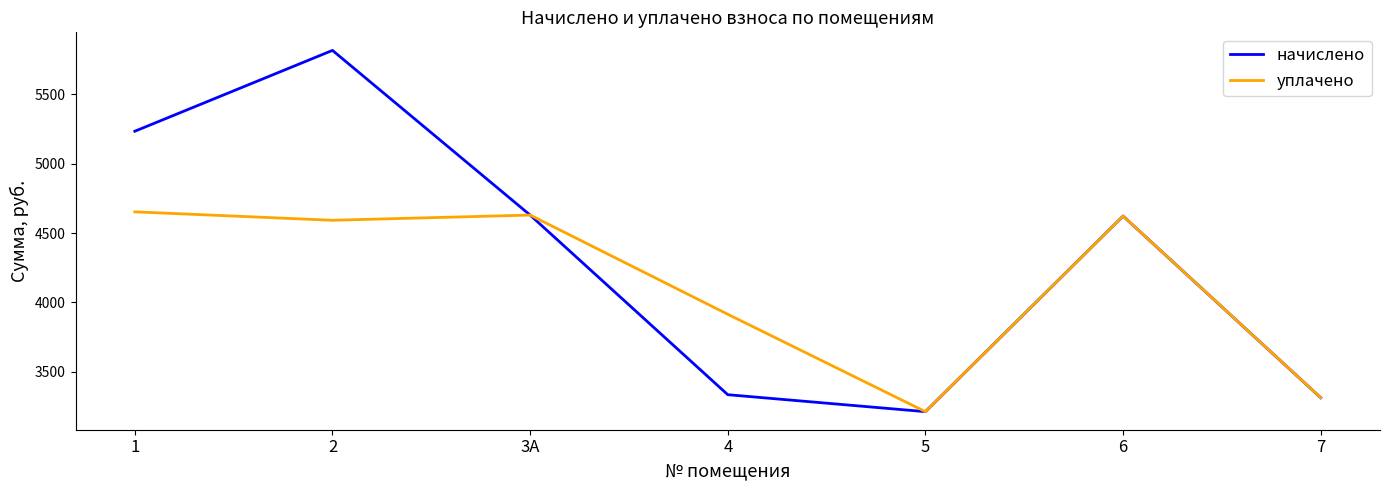

The value of начислено at 3А is 4629.6. True or false?

True